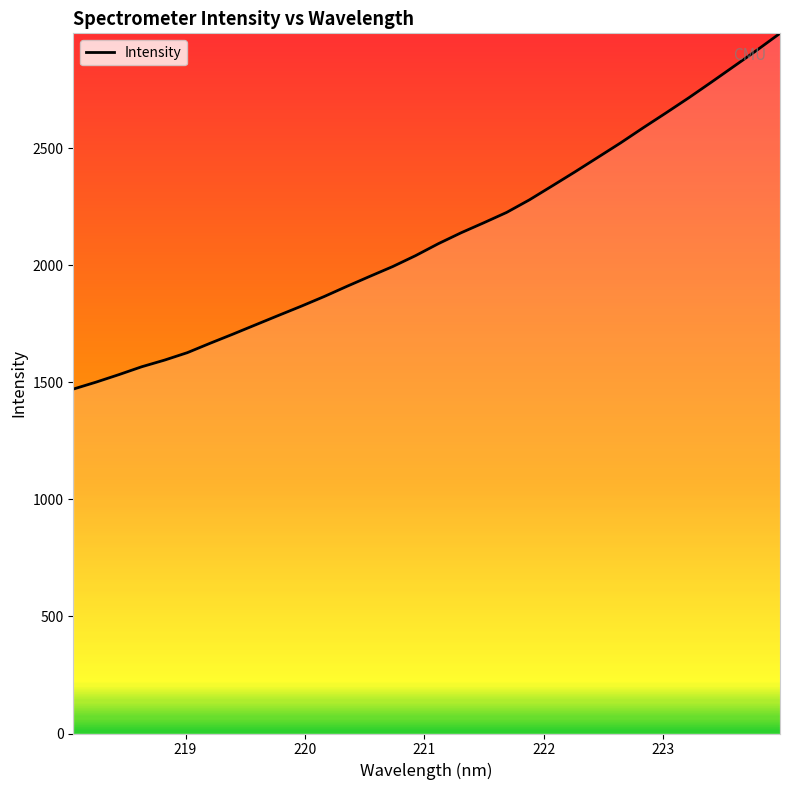

What is the minimum value shown in the chart?

1471.2